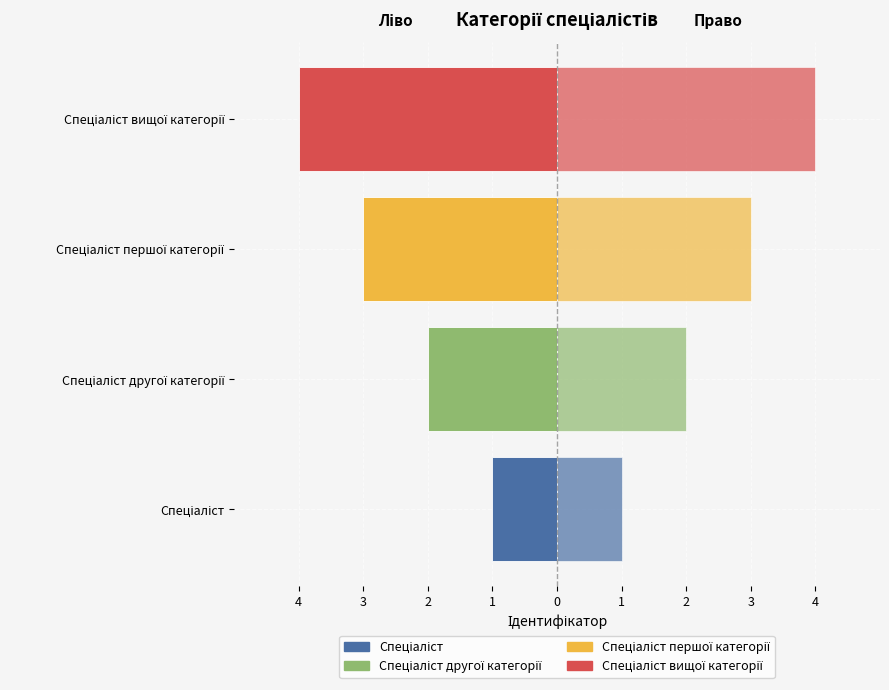

How many data points in Ідентифікатор (право) are less than 3?

2